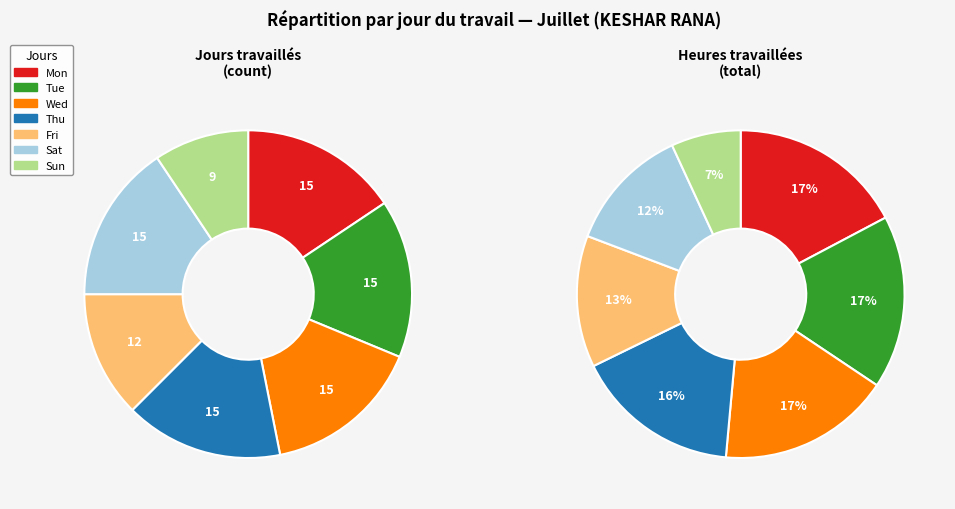

Which slice is the largest?

Mon